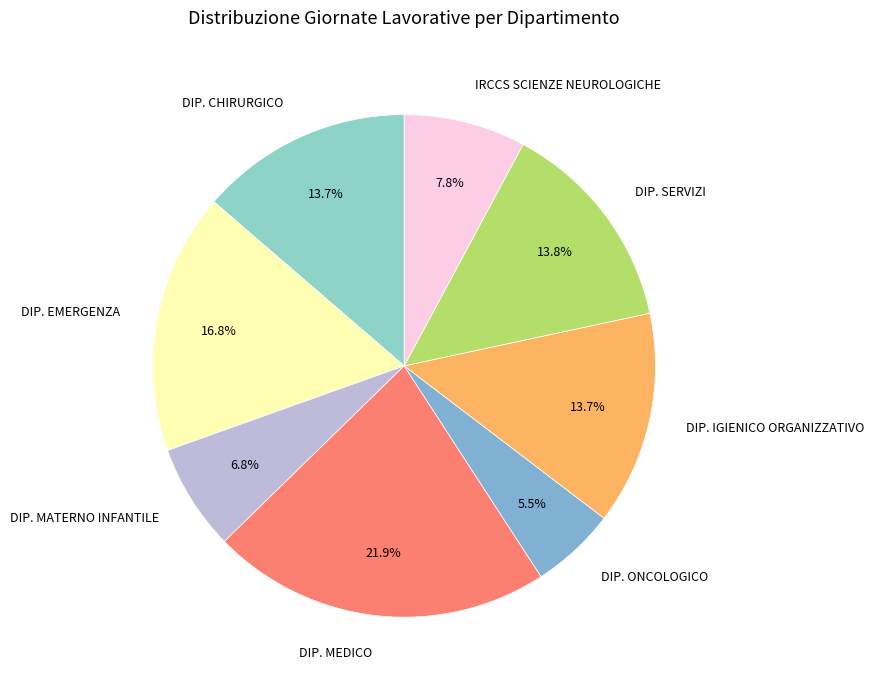

The DIP. MATERNO INFANTILE slice represents 7% of the pie. True or false?

True